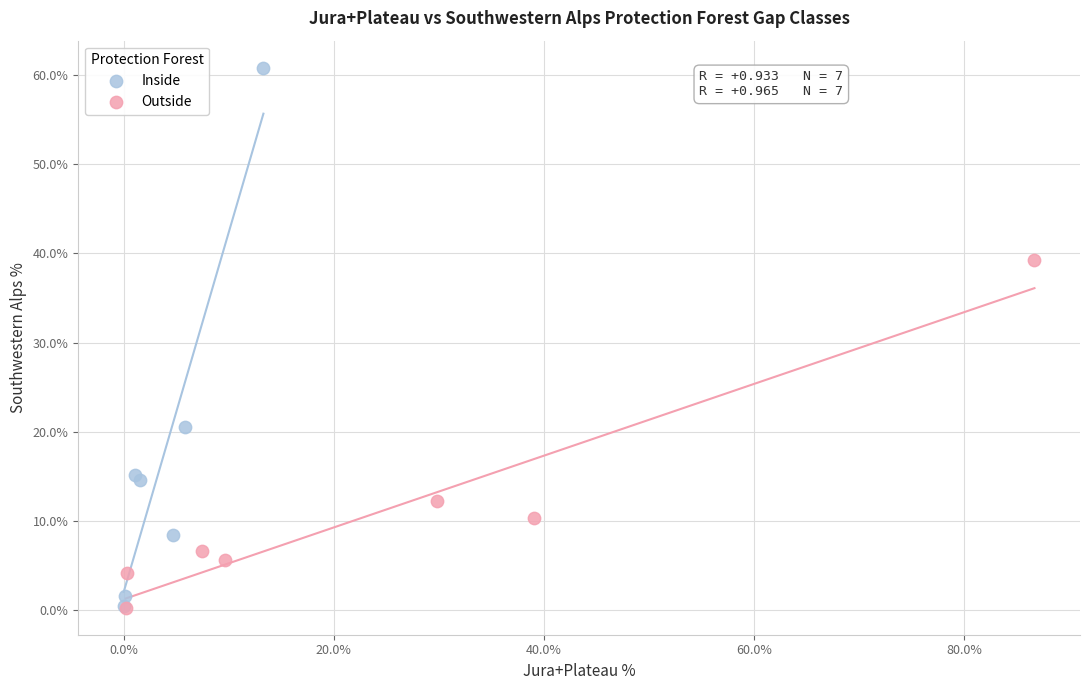

Which series contains the highest Y value?

Inside